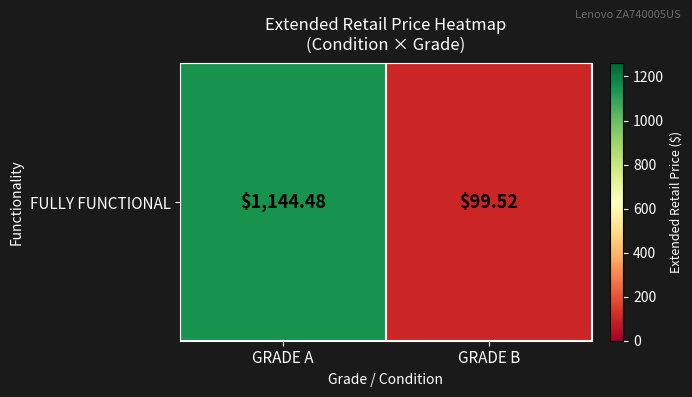

Reading left to right, list all the values displayed in this chart.

GRADE A=1144.5	GRADE B=99.5